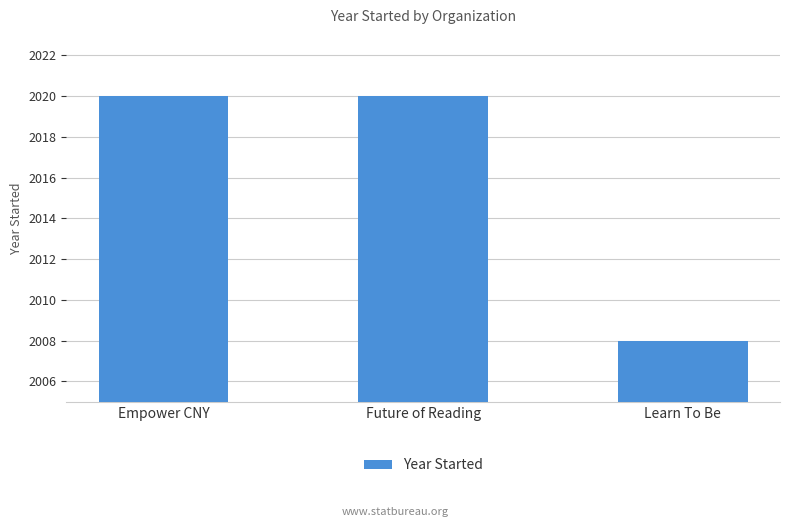

What is the sum of all values?

6048